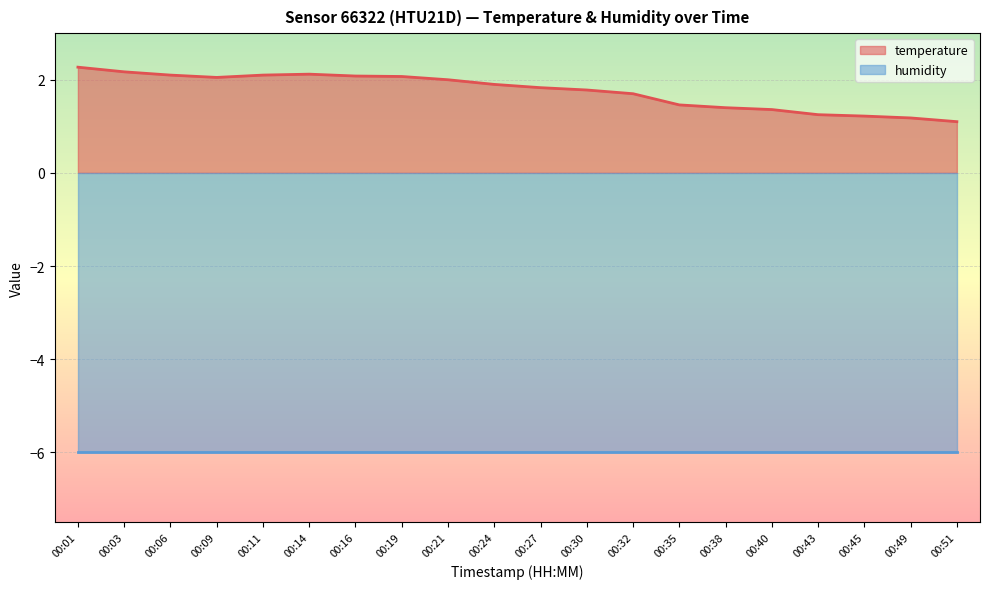

What is the sum of the values at 00:14 and 00:51?

3.2